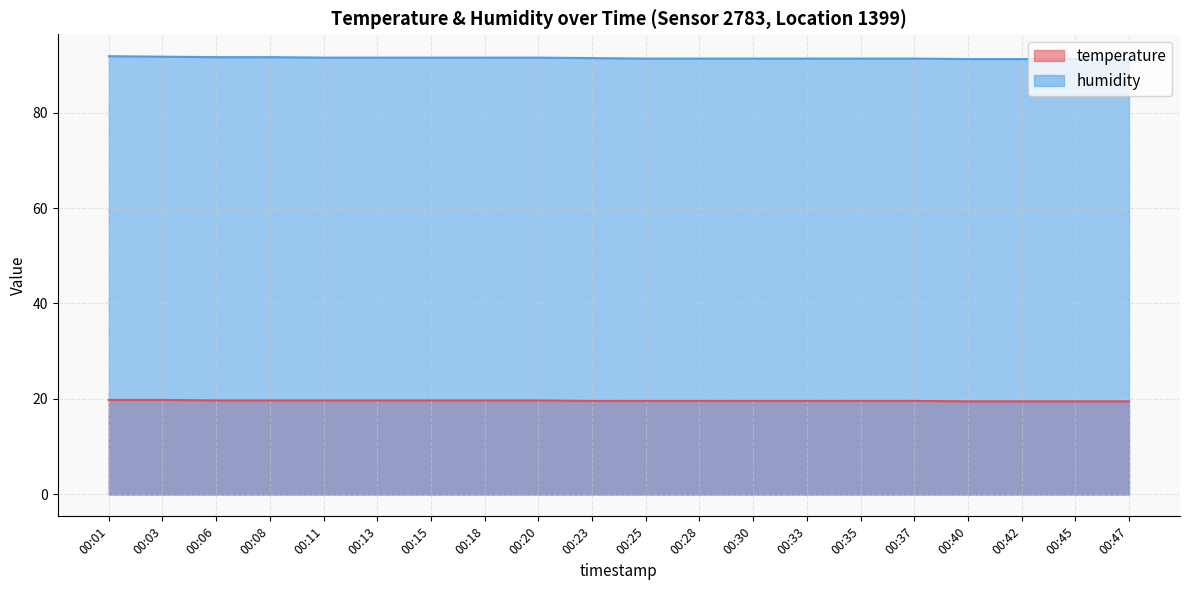

Reading left to right, extract all data points from this chart.

temperature: 19.8	19.8	19.7	19.7	19.7	19.7	19.7	19.7	19.7	19.6	19.6	19.6	19.6	19.6	19.6	19.6	19.5	19.5	19.5	19.5
humidity: 91.8	91.7	91.6	91.6	91.5	91.5	91.5	91.5	91.5	91.4	91.3	91.3	91.3	91.3	91.3	91.3	91.2	91.2	91.2	91.2